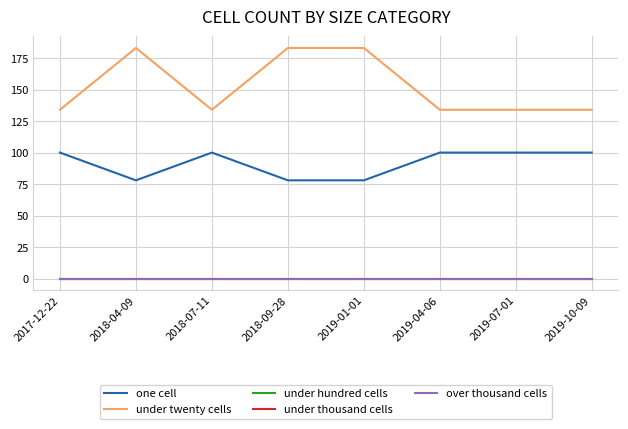

Does the chart display data point markers on the line(s)?

No